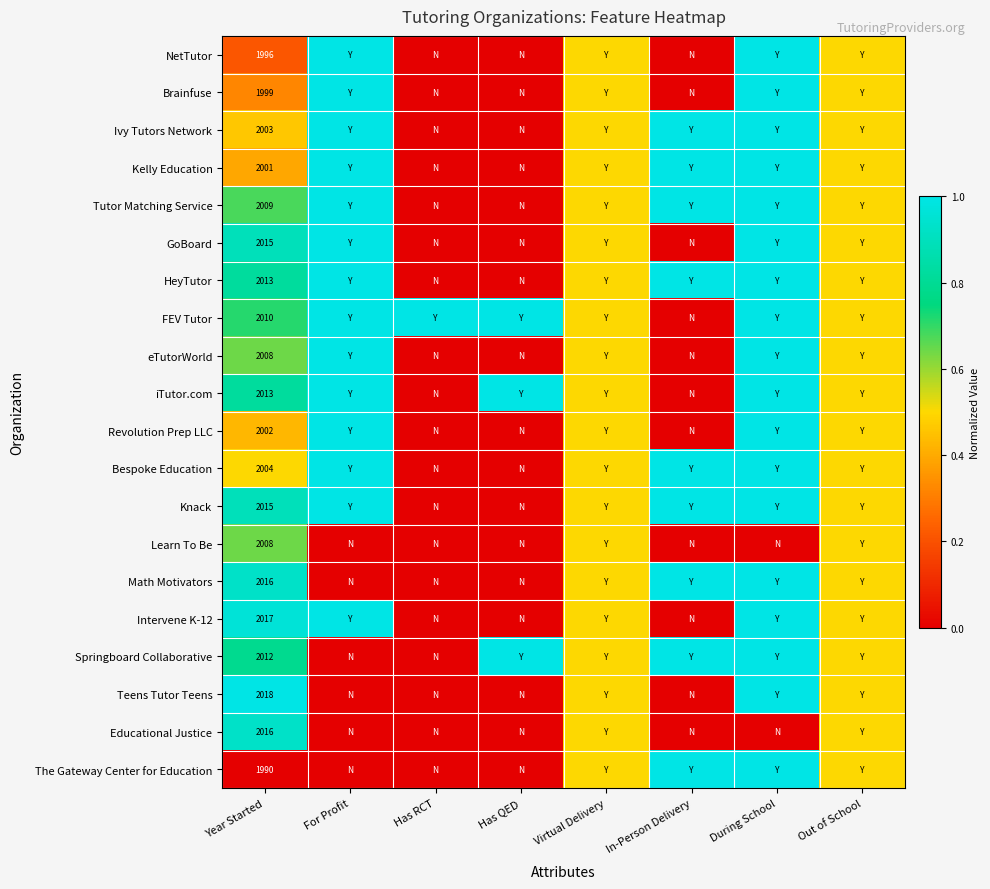

Which series has the widest spread of values?

NetTutor